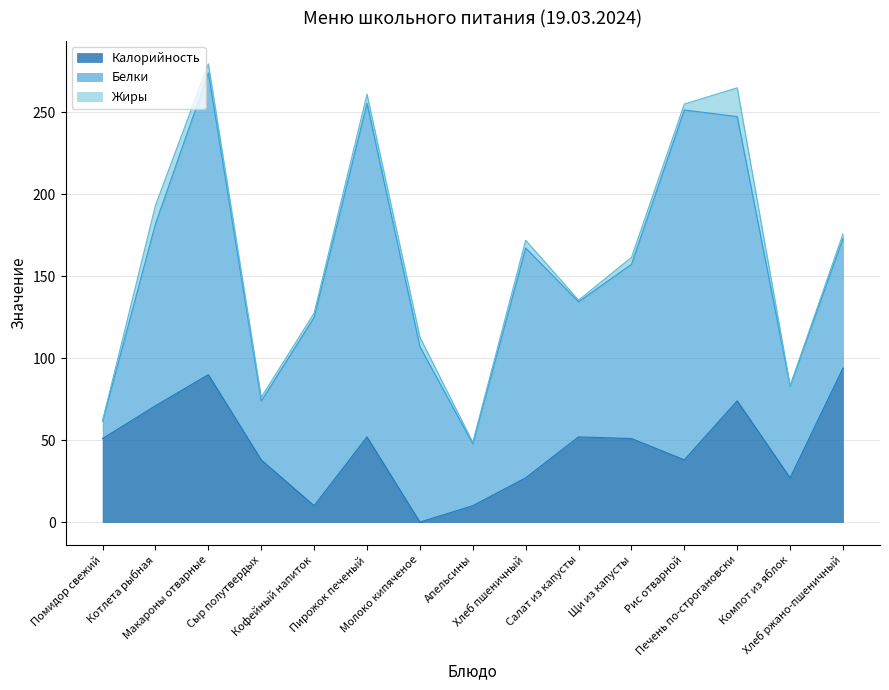

Is the value of Жиры at Помидор свежий greater than the value of Калорийность at Сыр полутвердых?

No